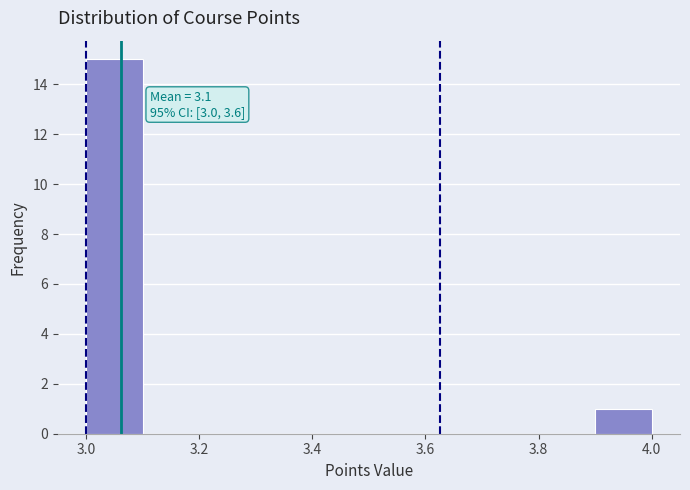

Which range on the x-axis has the tallest bar?

3.0 to 3.1